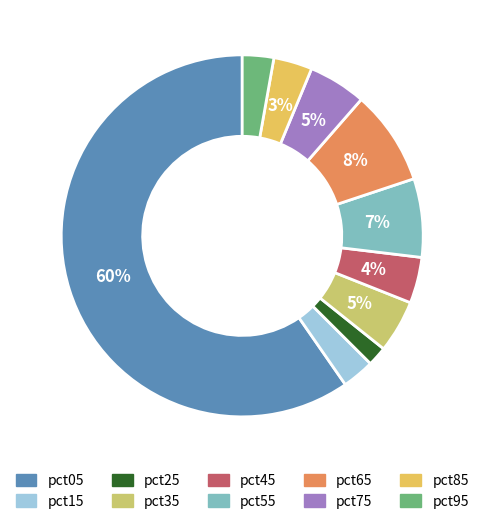

Count the number of slices in the pie.

10